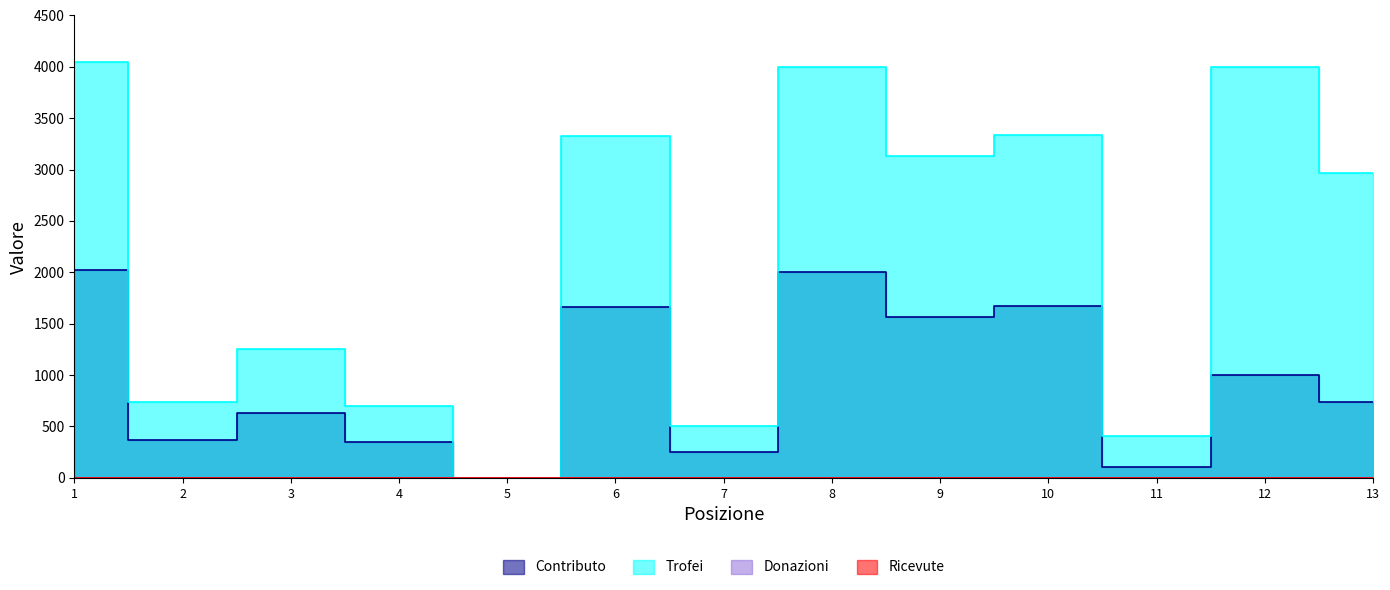

The Contributo series shows 628 at 3. True or false?

True